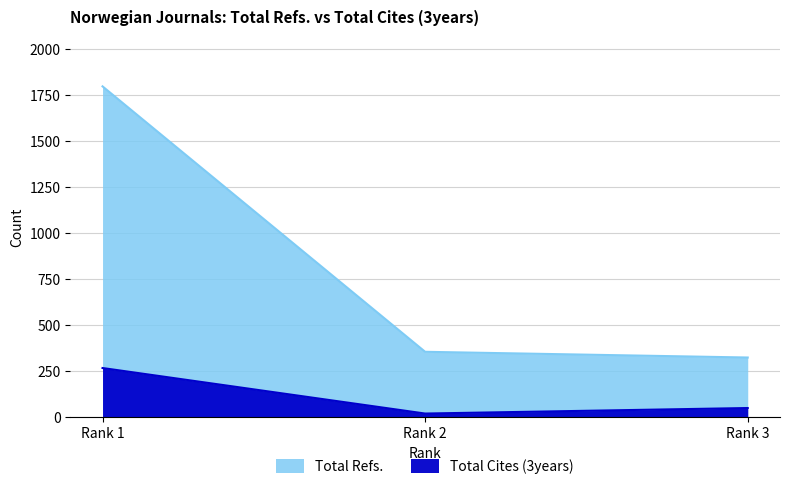

Reading left to right, what are all the values shown in this chart?

Total Refs.: Rank 1=1796	Rank 2=356	Rank 3=325
Total Cites (3years): Rank 1=268	Rank 2=21	Rank 3=51